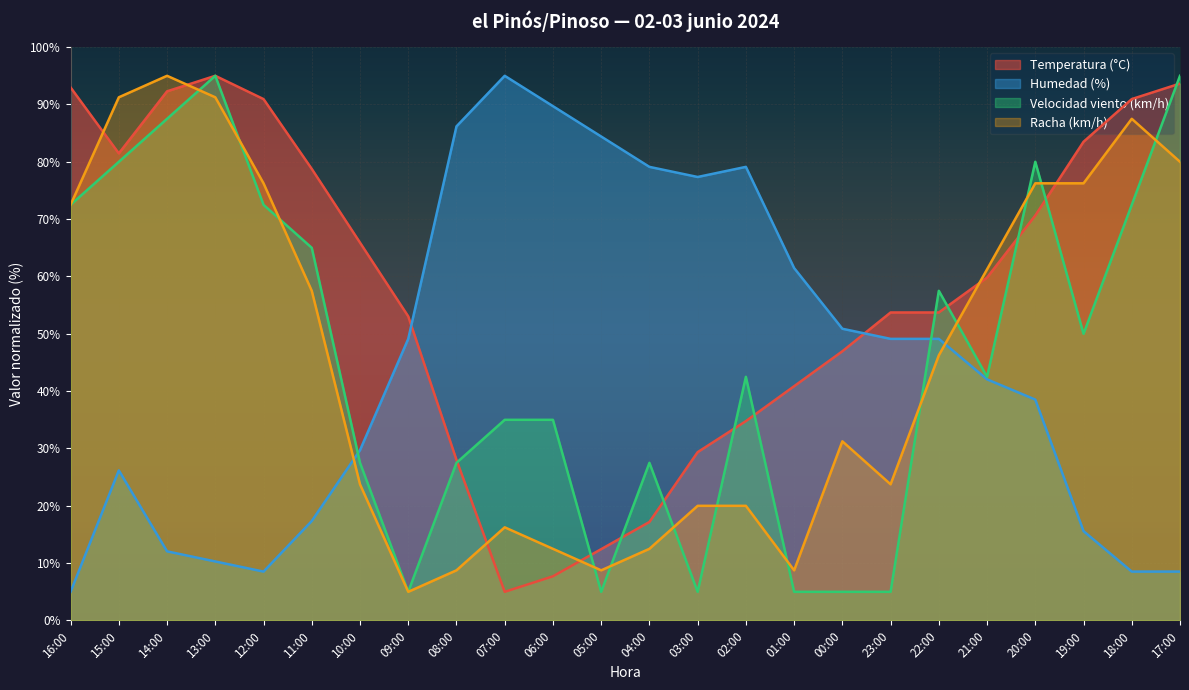

At which category does the chart reach its peak across all series?

13:00